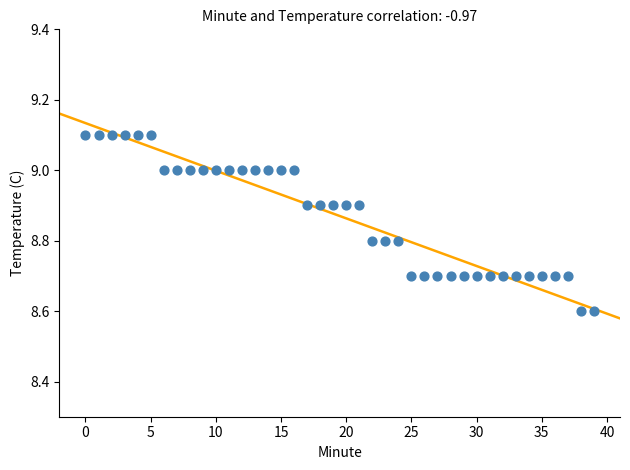

What is the range of Y values (max minus min)?

0.5